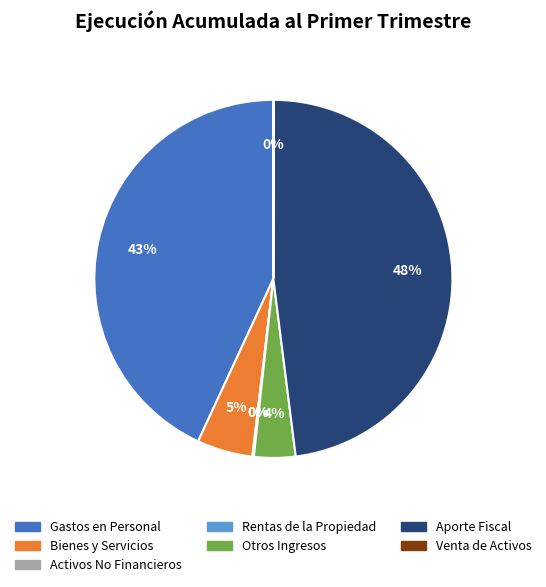

Does any single category account for the majority?

No